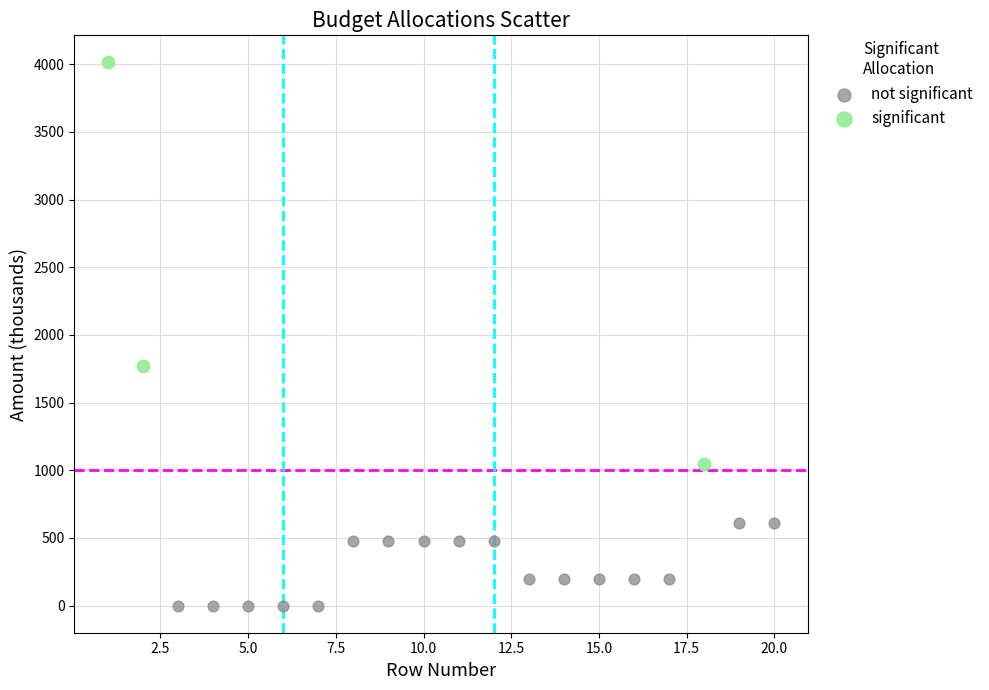

Which series contains the lowest Y value?

not significant